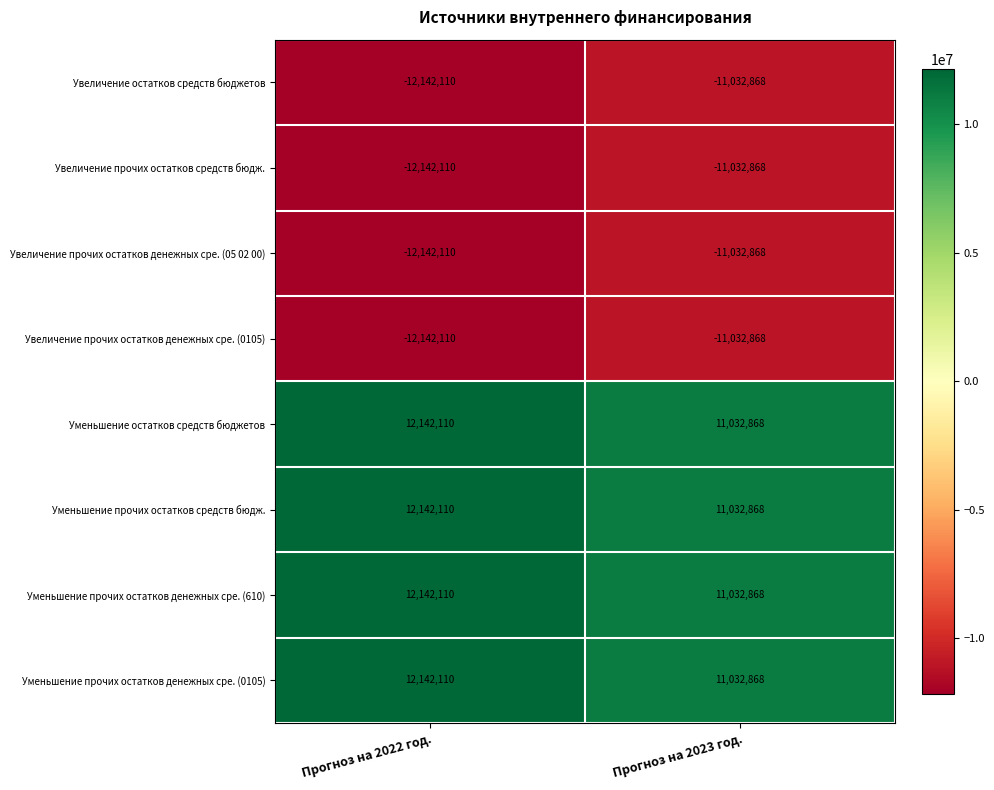

Reading right to left, extract all data points from this chart.

Увеличение остатков средств бюджетов: -11032868	-12142110
Увеличение прочих остатков средств бюдж.: -11032868	-12142110
Увеличение прочих остатков денежных сре. (05 02 00): -11032868	-12142110
Увеличение прочих остатков денежных сре. (0105): -11032868	-12142110
Уменьшение остатков средств бюджетов: 11032868	12142110
Уменьшение прочих остатков средств бюдж.: 11032868	12142110
Уменьшение прочих остатков денежных сре. (610): 11032868	12142110
Уменьшение прочих остатков денежных сре. (0105): 11032868	12142110